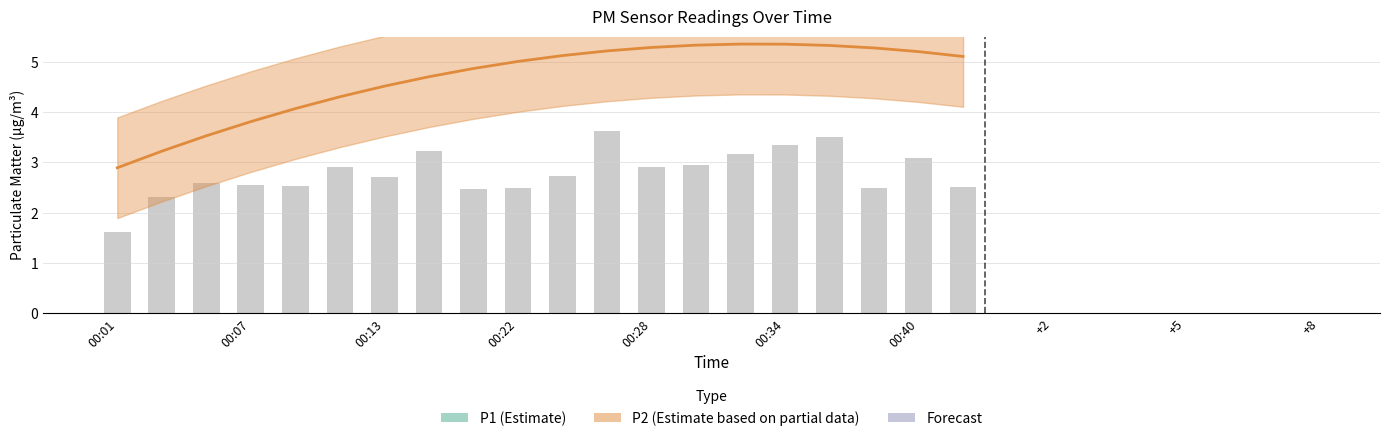

Which has a higher value, 00:36 or 00:42?

00:36